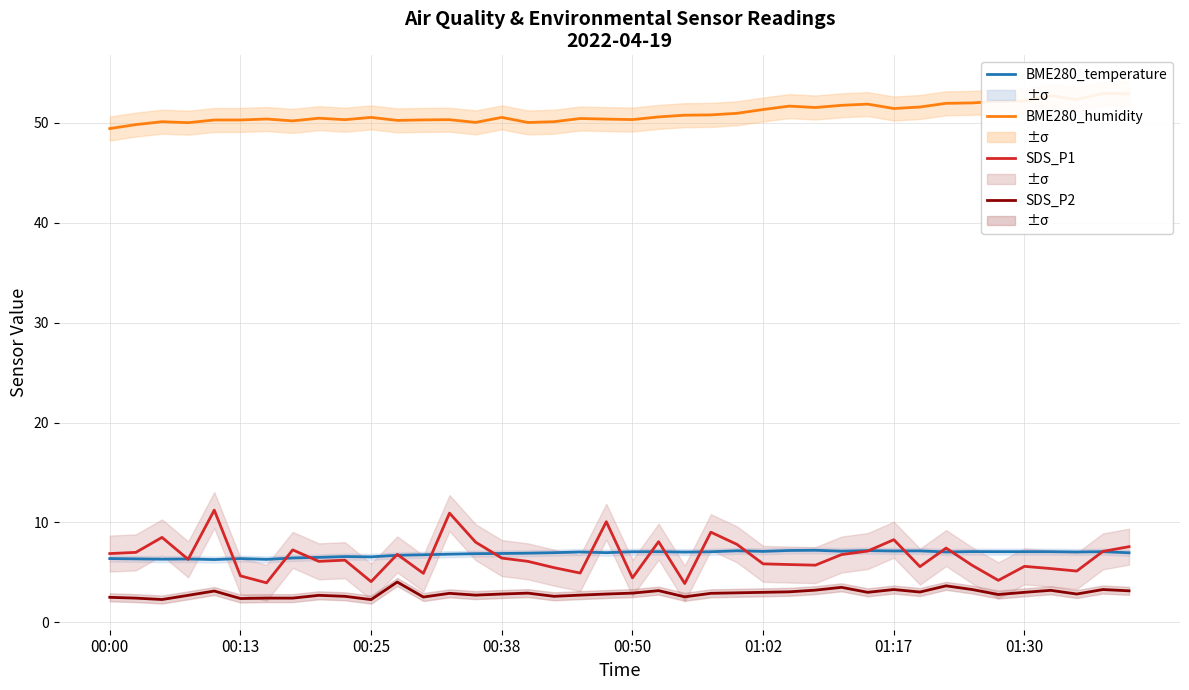

What is the difference between the highest and lowest values at 31?

48.6